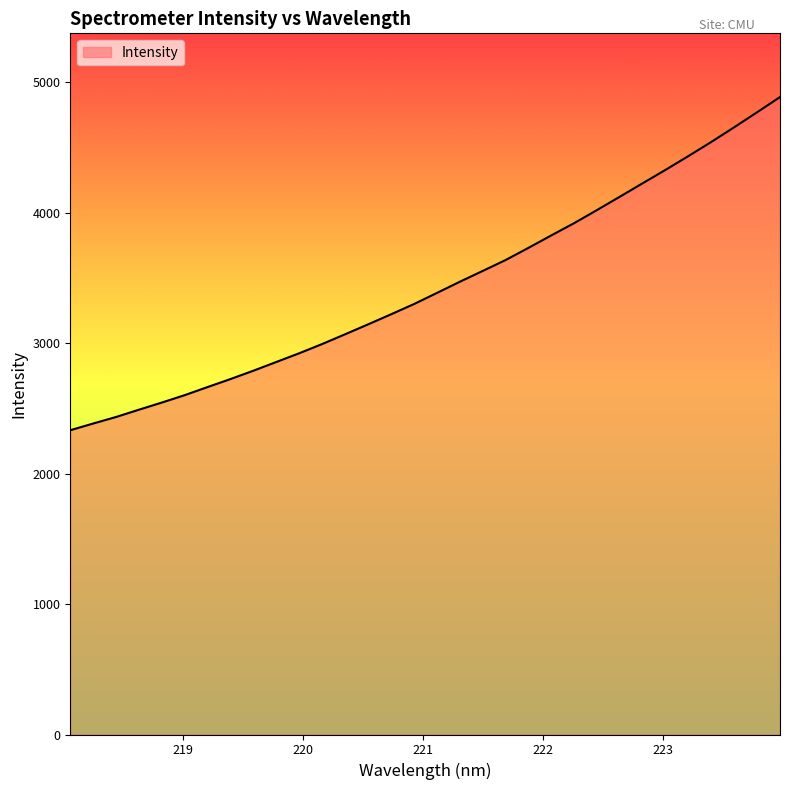

What is the smallest value displayed?

2332.4